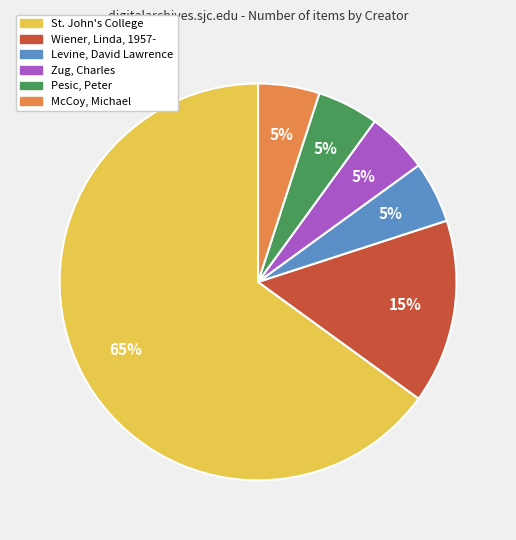

How many slices are in this pie chart?

6